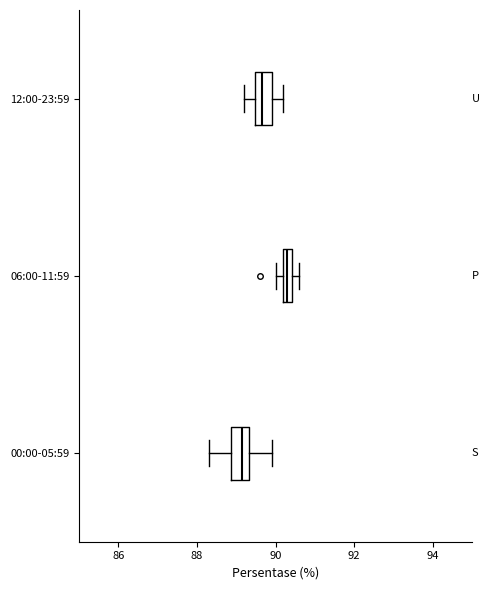

Which box has the furthest to the right median line?

06:00-11:59